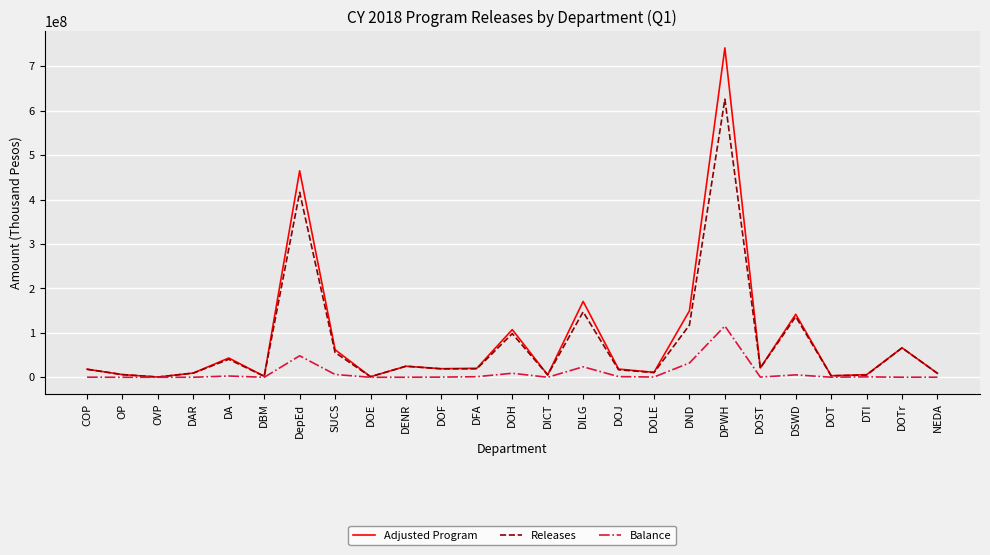

List the series in order of their peak value, lowest first.

Balance, Releases, Adjusted Program